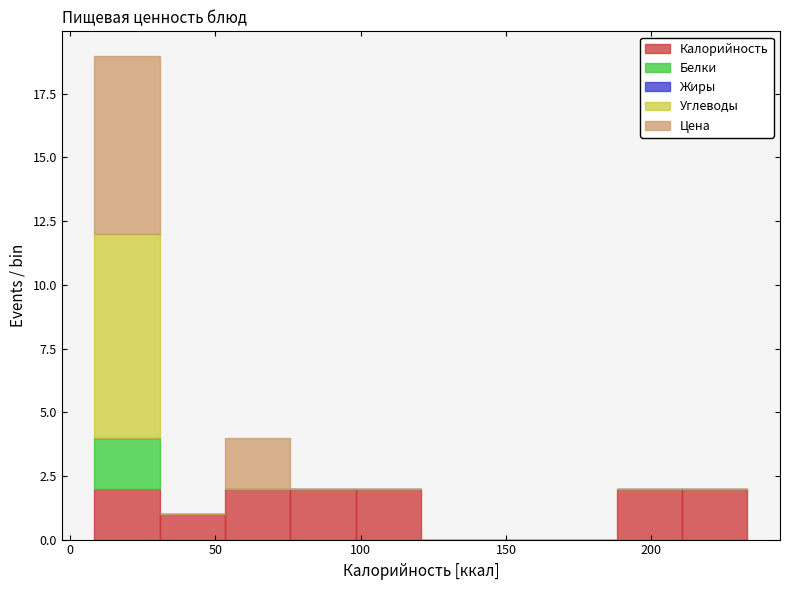

Which range on the x-axis has the tallest stacked bar (by total height)?

10 to 30